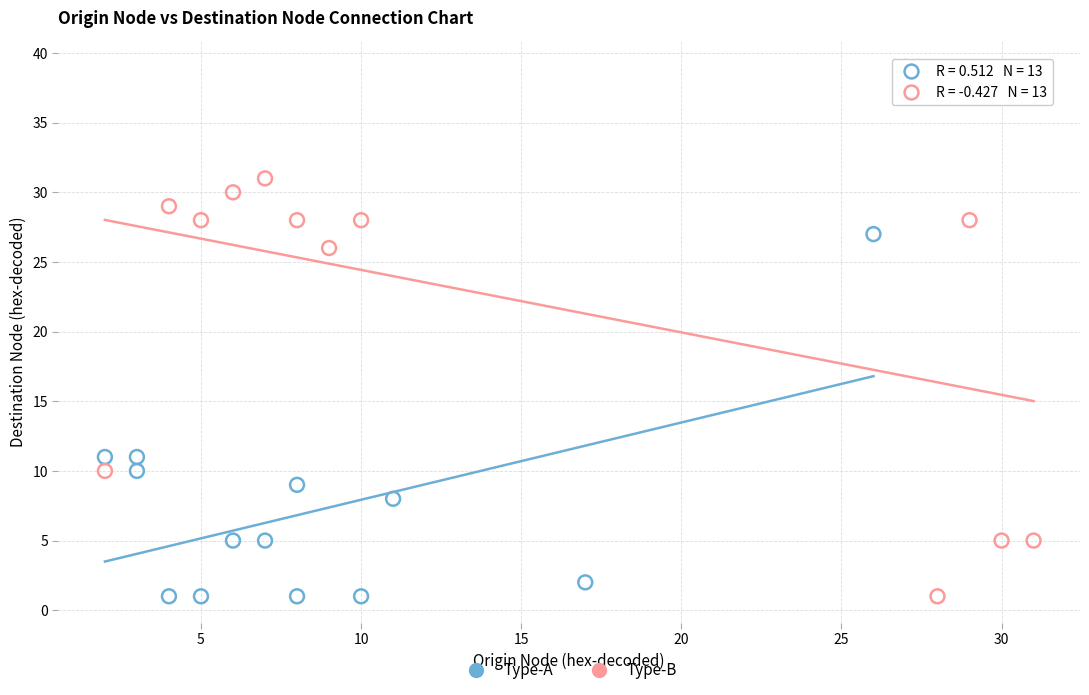

Which series has the largest Y range (max minus min)?

Type-B